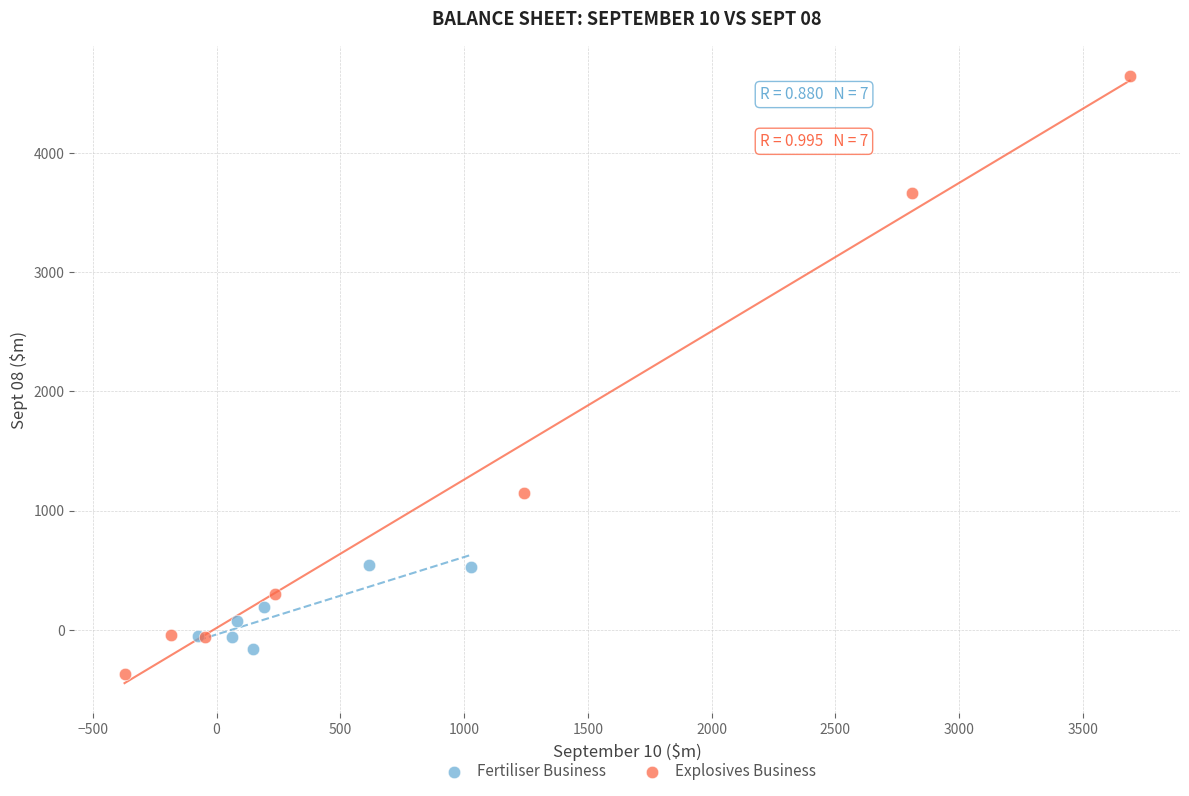

Which series has the widest spread of Y values?

Explosives Business